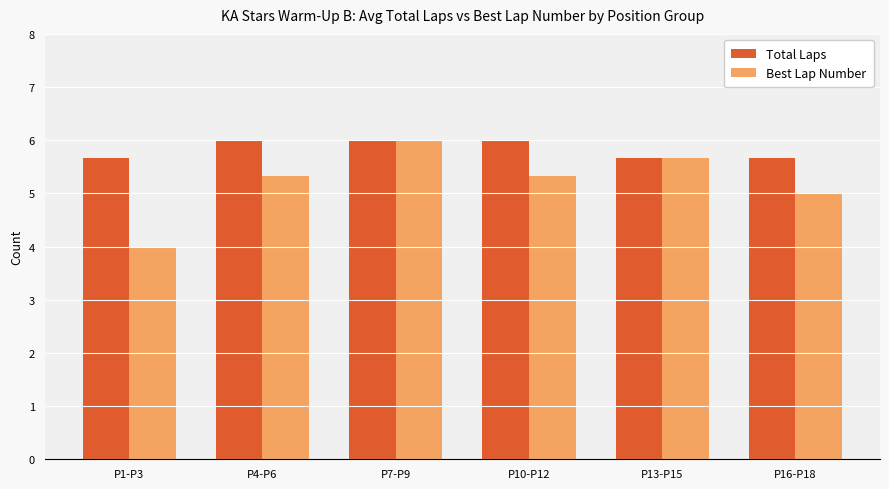

Which series has the largest range (max minus min)?

Best Lap Number